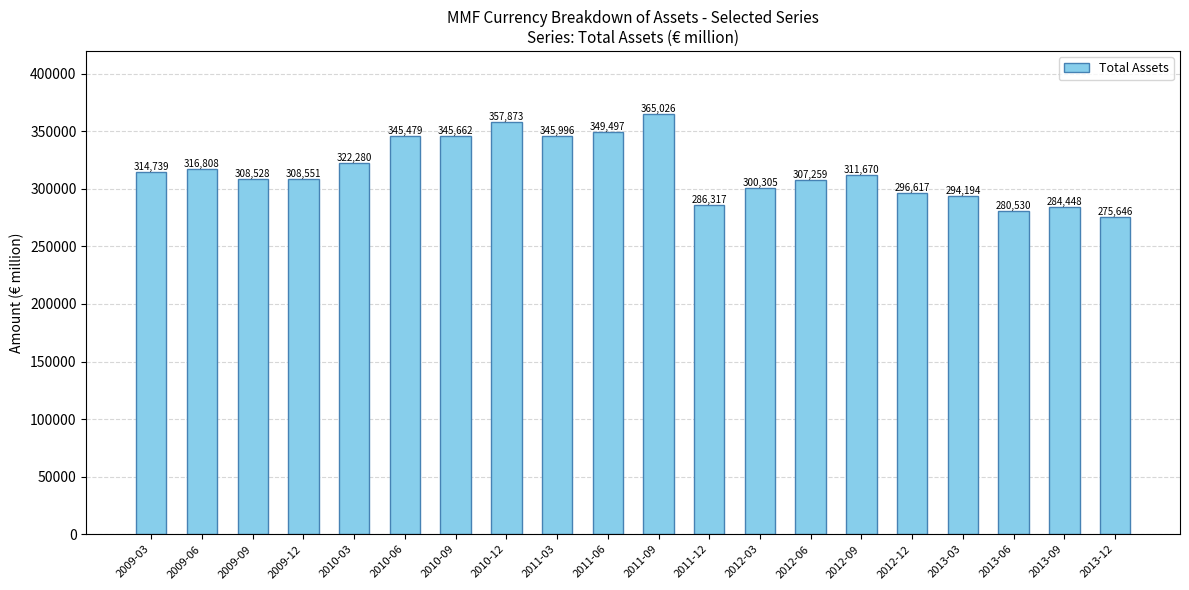

Reading right to left, transcribe all the data shown in this chart.

2013-12=275646	2013-09=284448	2013-06=280530	2013-03=294194	2012-12=296617	2012-09=311670	2012-06=307259	2012-03=300305	2011-12=286317	2011-09=365026	2011-06=349497	2011-03=345996	2010-12=357873	2010-09=345662	2010-06=345479	2010-03=322280	2009-12=308551	2009-09=308528	2009-06=316808	2009-03=314739